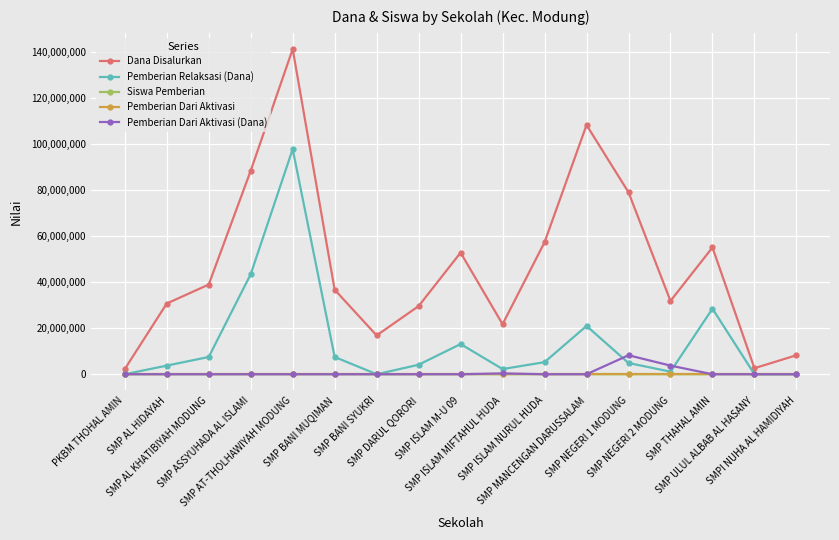

What is the maximum value for Dana Disalurkan?

141375000